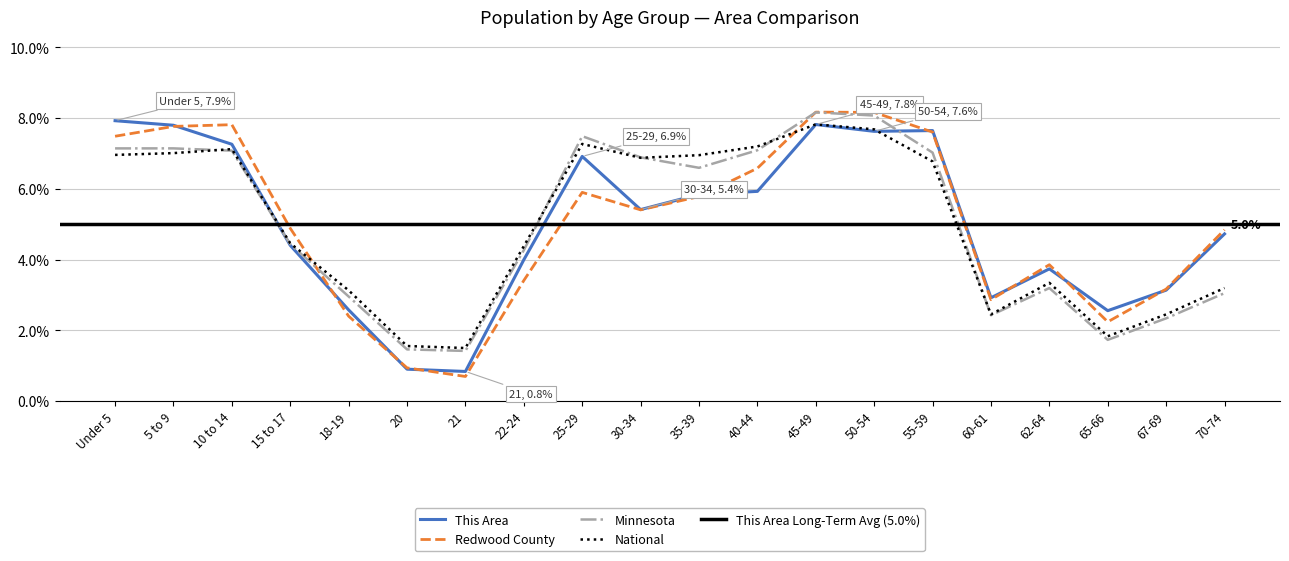

At how many categories does at least one series exceed 3?

16